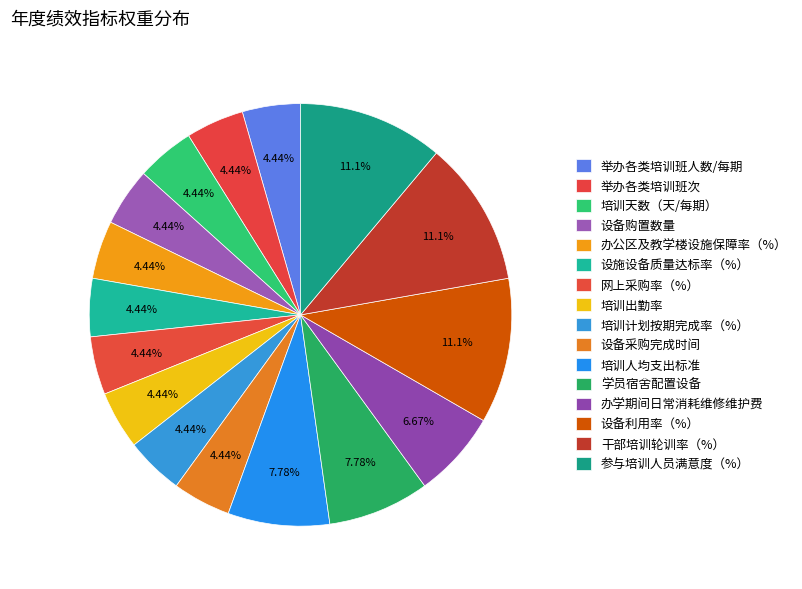

Which slice is the smallest?

举办各类培训班人数/每期